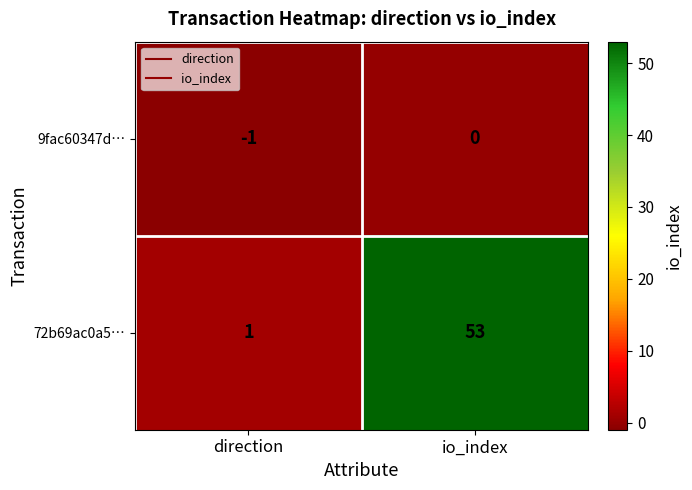

Rank the series at io_index from lowest to highest value.

9fac60347d…, 72b69ac0a5…